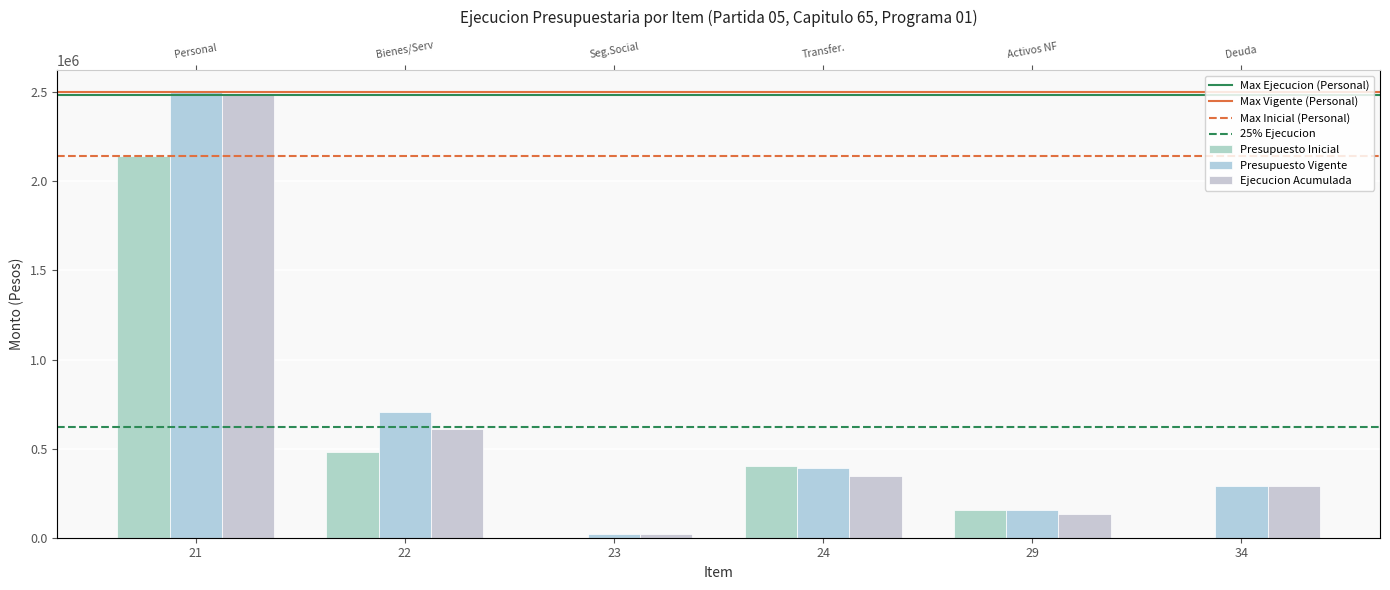

Which has a higher value, 34 or 24?

24